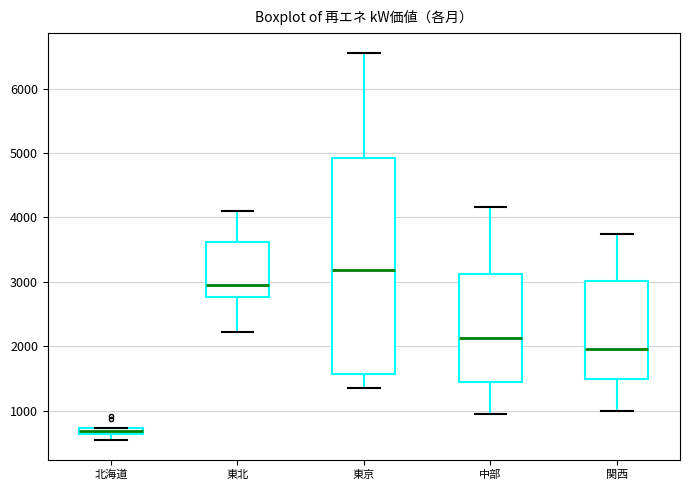

Which box's median line is the highest?

東京